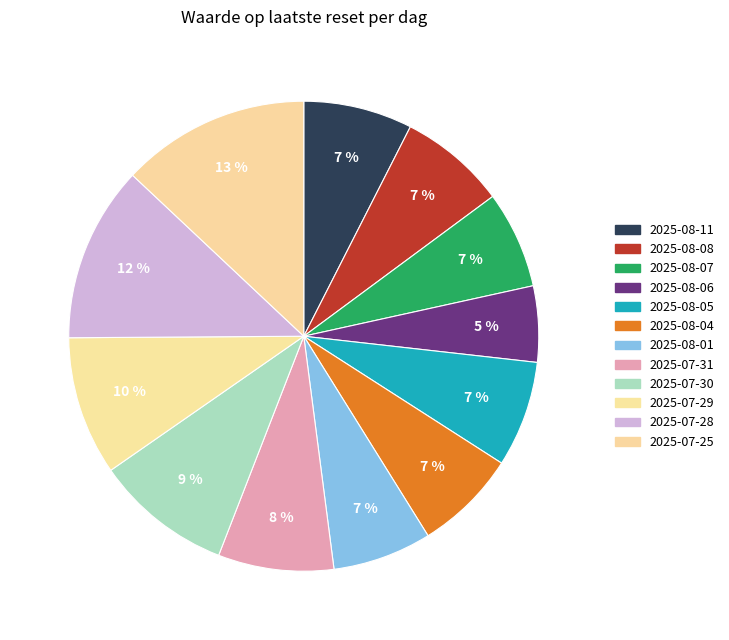

How much of the chart is everything except 2025-08-06?

94.8%